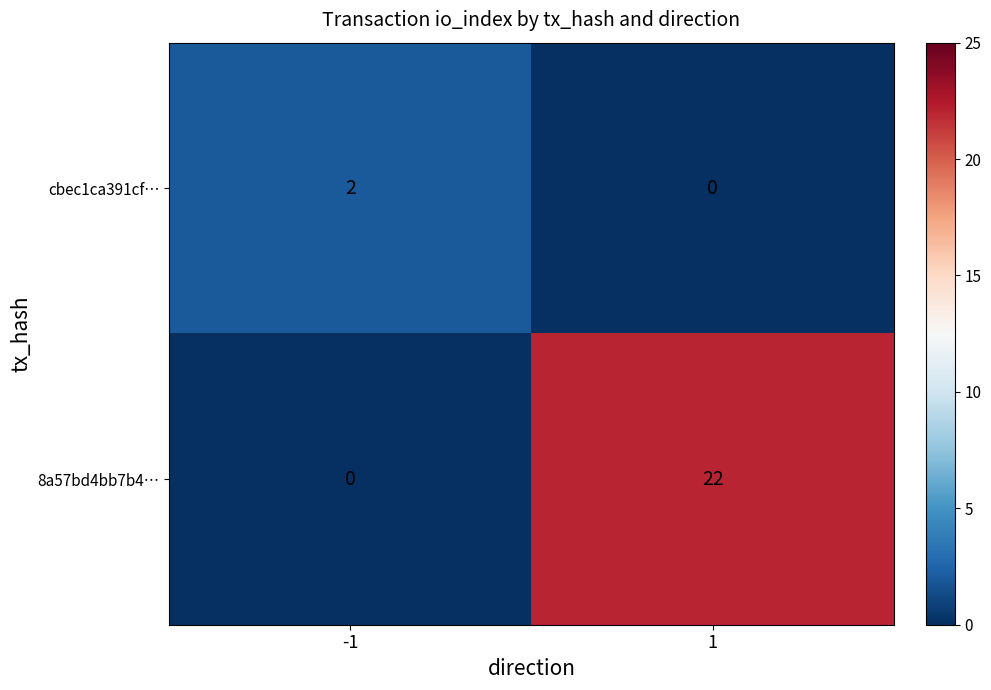

Is the value of 8a57bd4bb7b4… at -1 greater than the value of cbec1ca391cf… at -1?

No